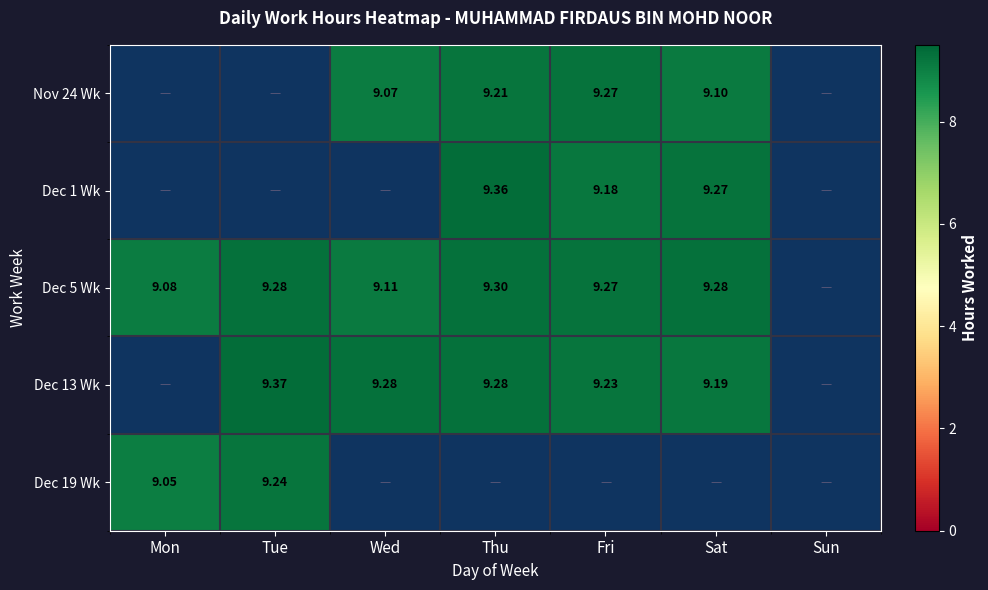

Is the value of Nov 24 Wk at Wed greater than the value of Dec 5 Wk at Sat?

No